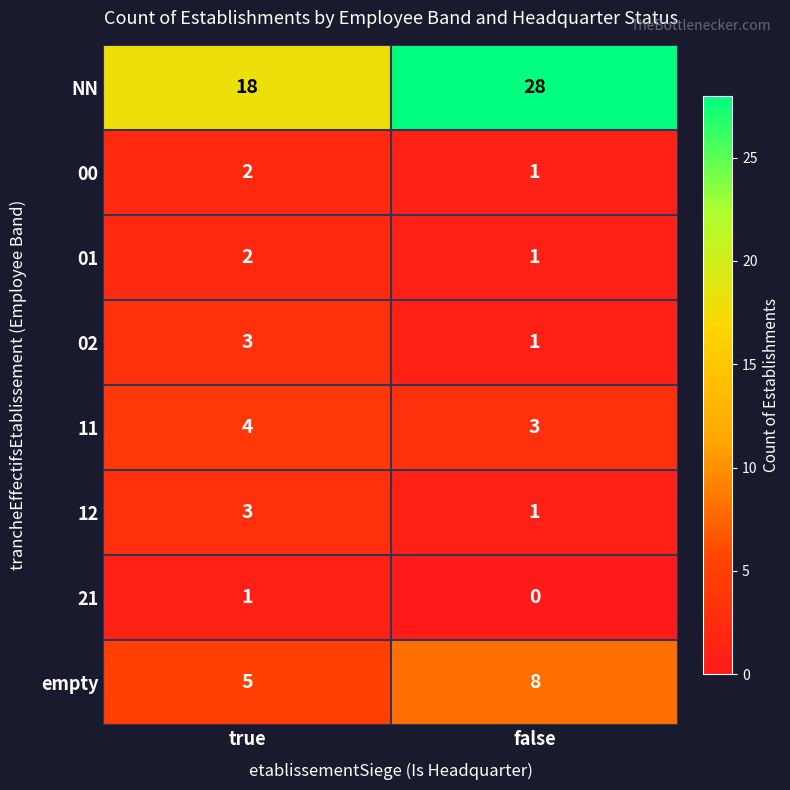

Which series has the largest range (max minus min)?

NN